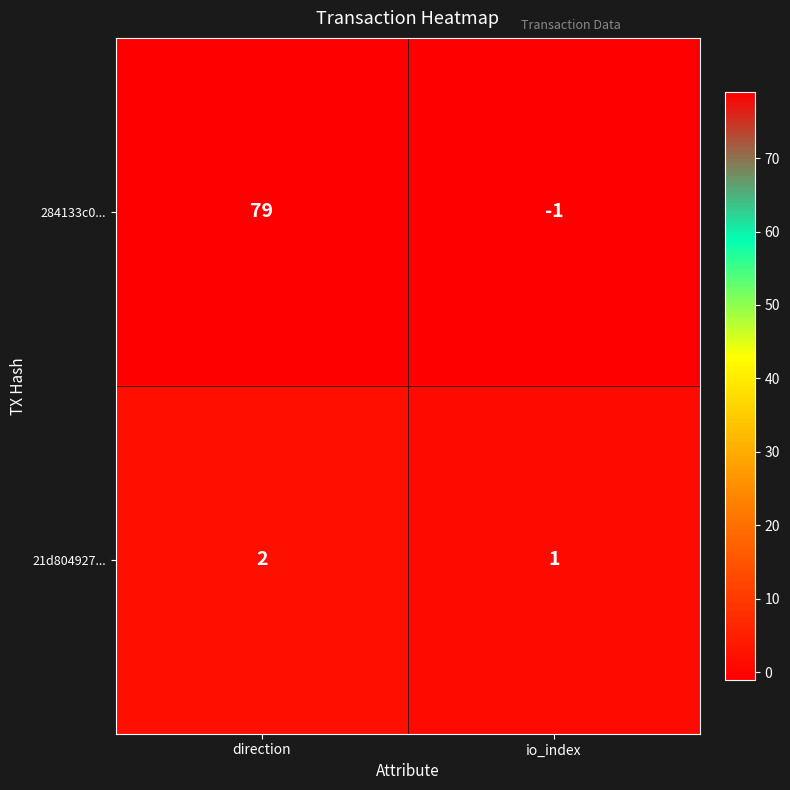

Which label corresponds to the largest value in the chart?

direction